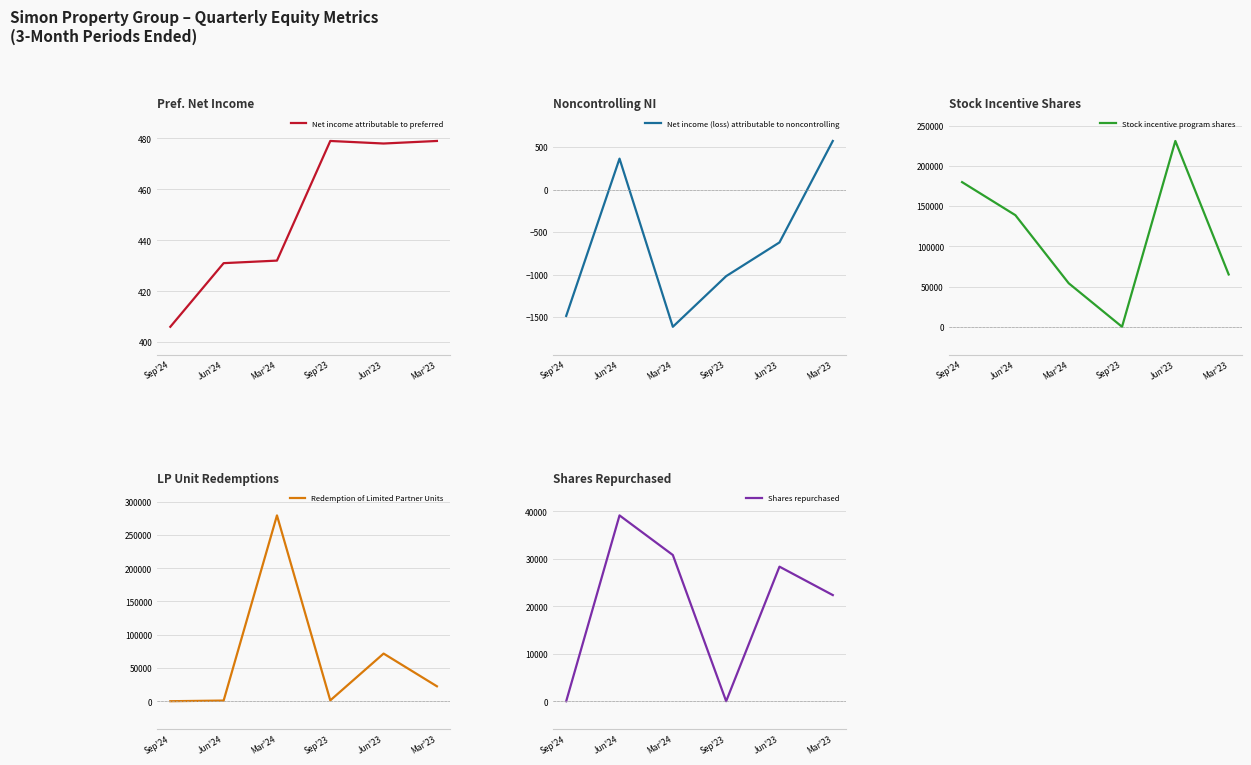

Between which two adjacent categories do Redemption of Limited Partner Units and Stock incentive program shares first intersect?

Jun'24 and Mar'24